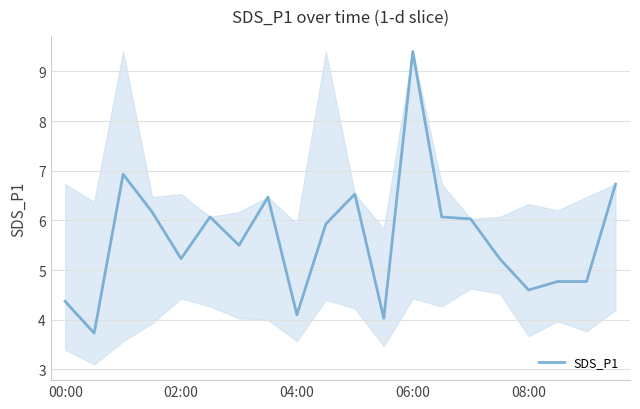

What is the minimum value shown in the chart?

3.7